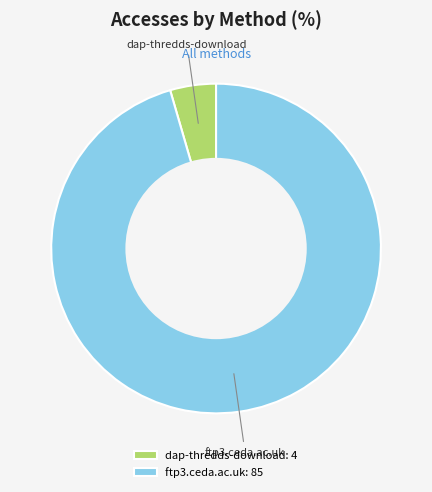

Which has a higher value, ftp3.ceda.ac.uk or dap-thredds-download?

ftp3.ceda.ac.uk